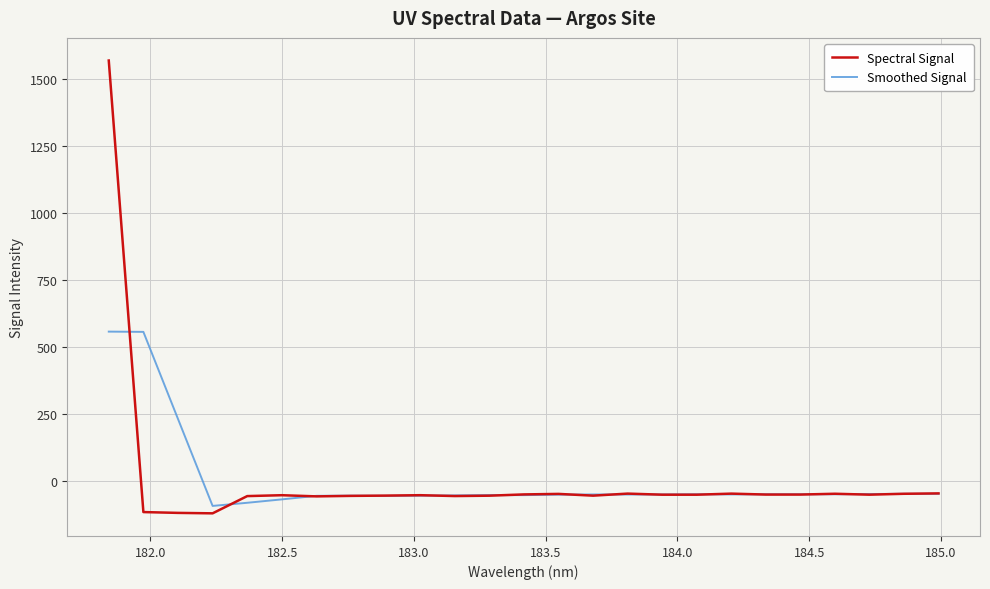

What is the maximum value shown in the chart?

1567.2